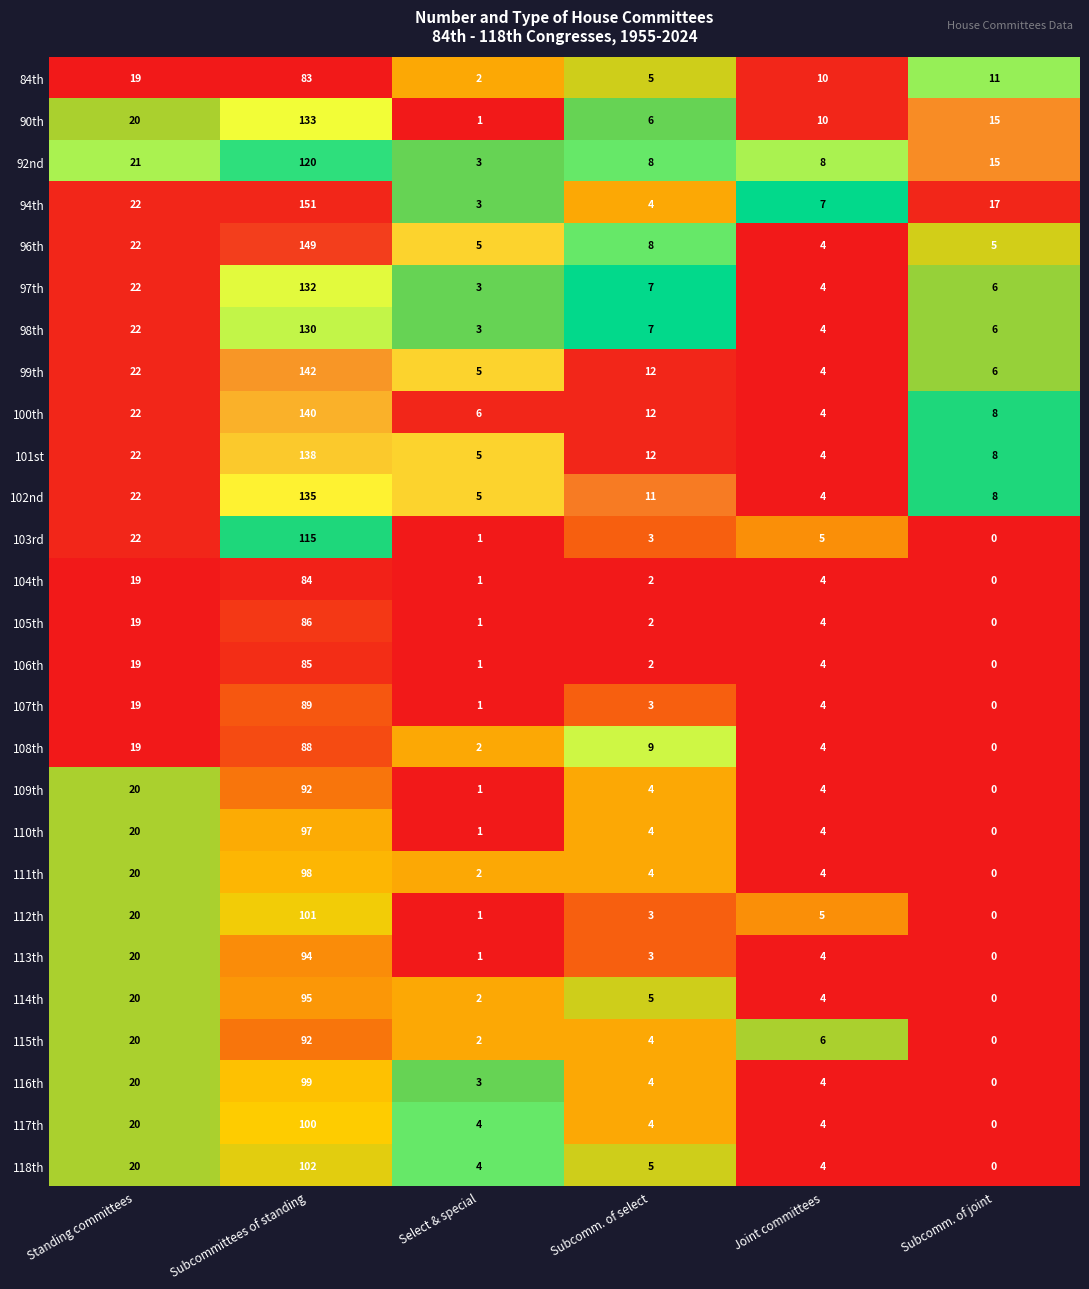

The value of 106th at Joint committees is 4. True or false?

True